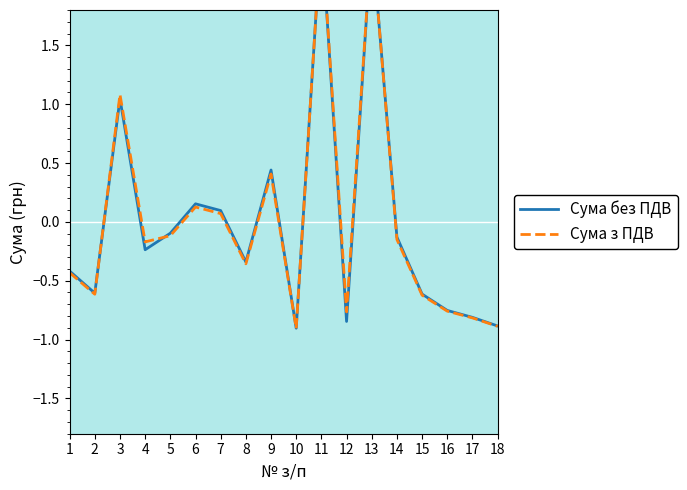

At which category does Сума без ПДВ reach its first local valley?

2